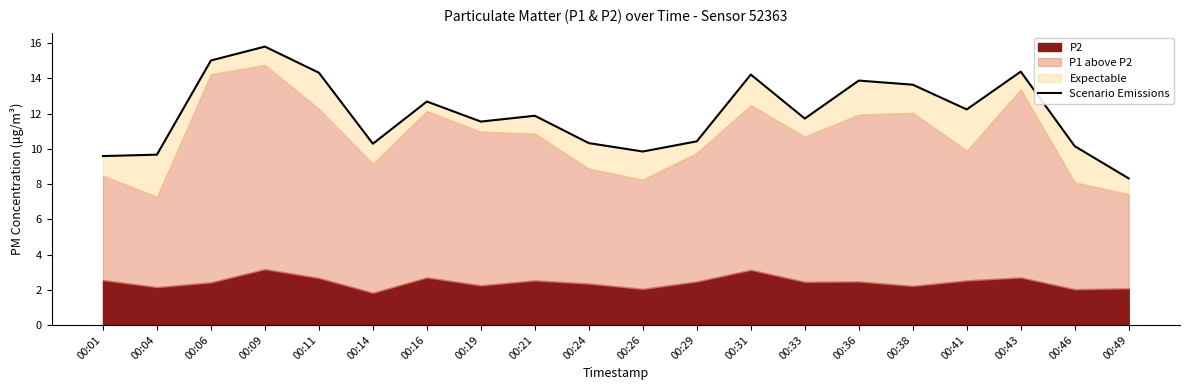

What is the sum of the values at 00:04 and 00:43?

24.1